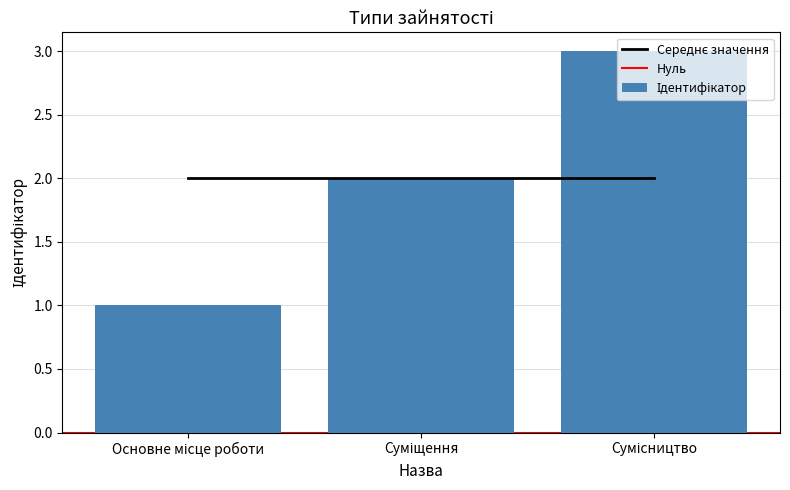

Count the number of values greater than 2.

1